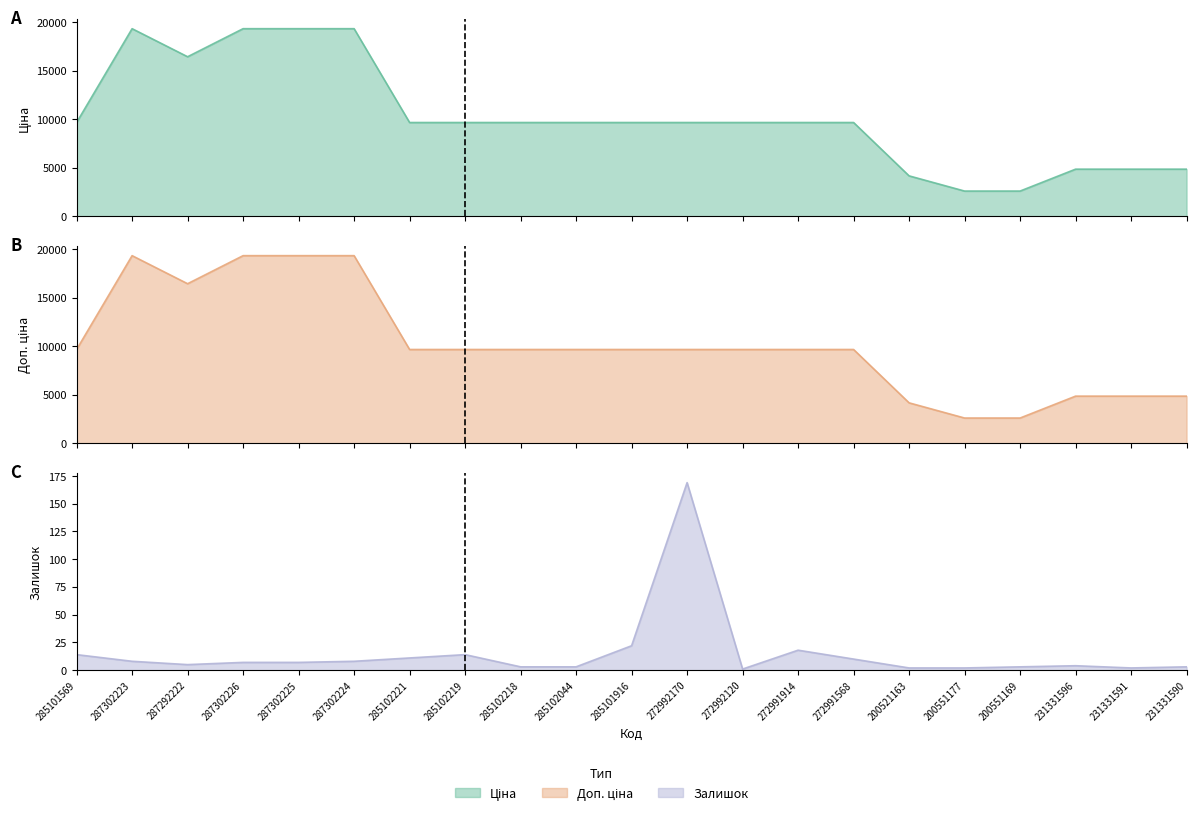

In Залишок, how many points are lower than both neighbors (excluding endpoints)?

3